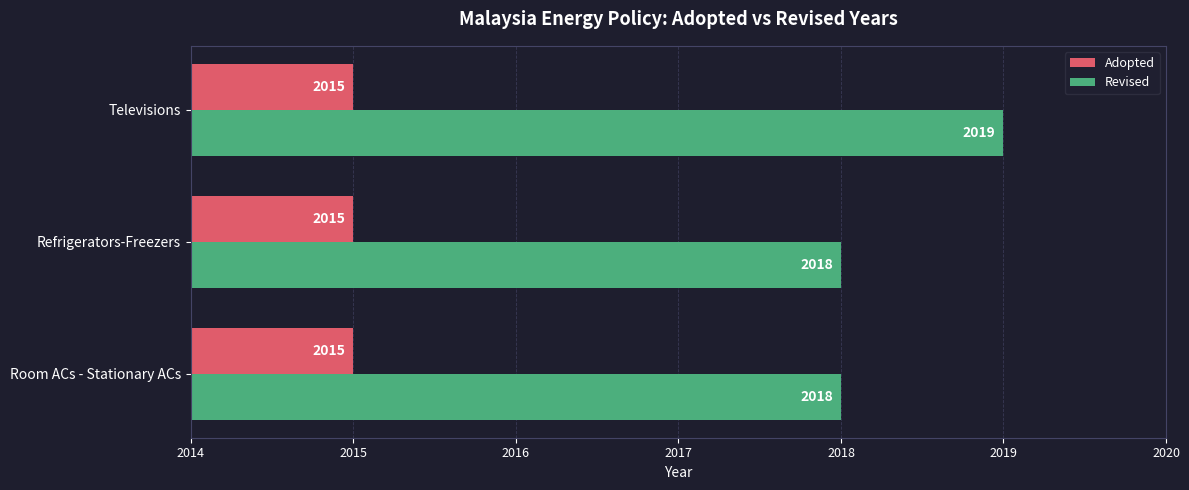

What are all the series names shown in the legend?

Adopted, Revised